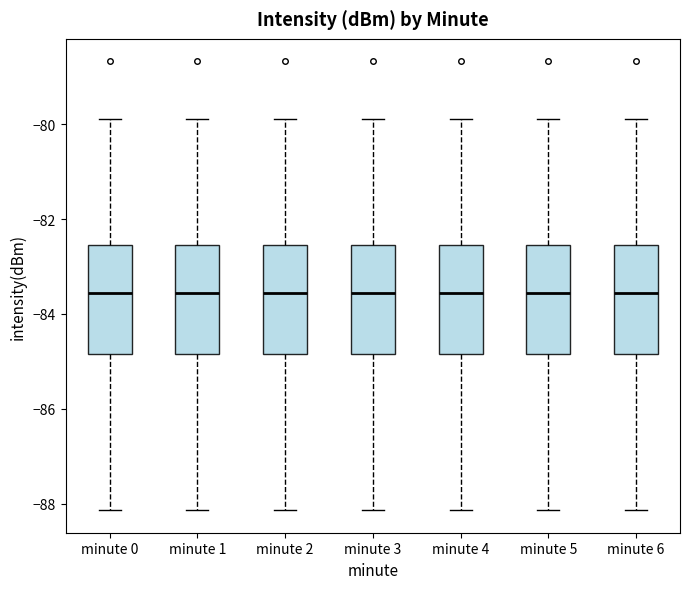

Reading left to right, read every box against the y-axis: the position of its median line, the range the box covers, and the ends of its whiskers. The values are not printed on the chart, so give them approximately, as read against the axis.

minute 0: median -83.6, box -84.8 to -82.6, whiskers -88.2 to -79.8
minute 1: median -83.6, box -84.8 to -82.6, whiskers -88.2 to -79.8
minute 2: median -83.6, box -84.8 to -82.6, whiskers -88.2 to -79.8
minute 3: median -83.6, box -84.8 to -82.6, whiskers -88.2 to -79.8
minute 4: median -83.6, box -84.8 to -82.6, whiskers -88.2 to -79.8
minute 5: median -83.6, box -84.8 to -82.6, whiskers -88.2 to -79.8
minute 6: median -83.6, box -84.8 to -82.6, whiskers -88.2 to -79.8